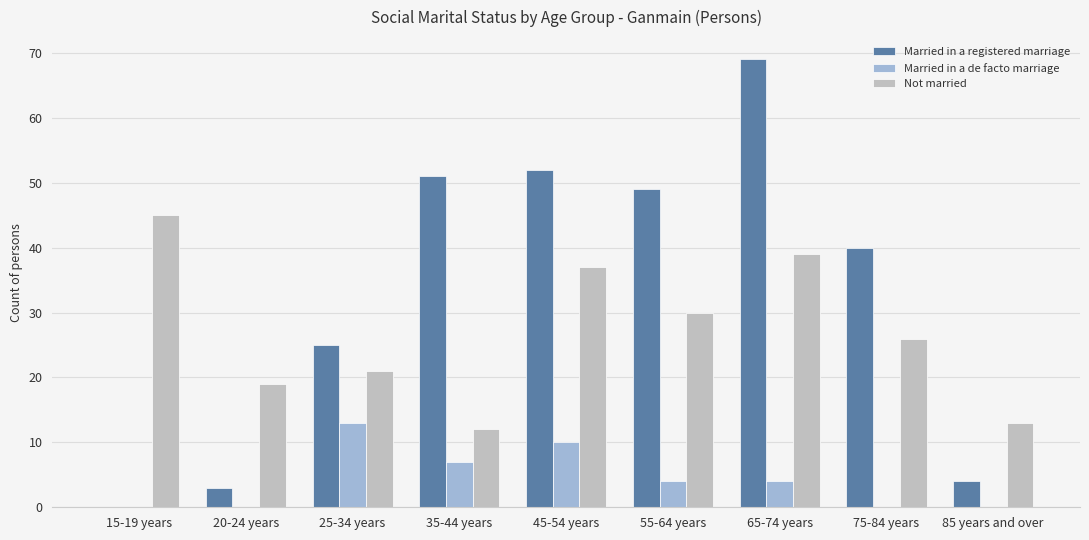

What is the maximum value for Married in a registered marriage?

69